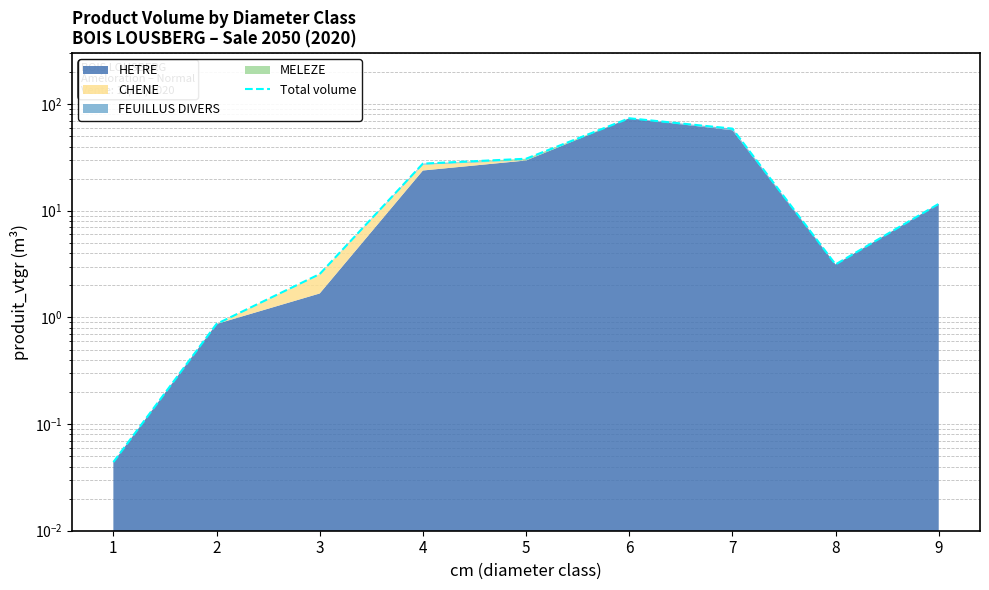

The chart shows a value of 2.5 at 3. True or false?

True